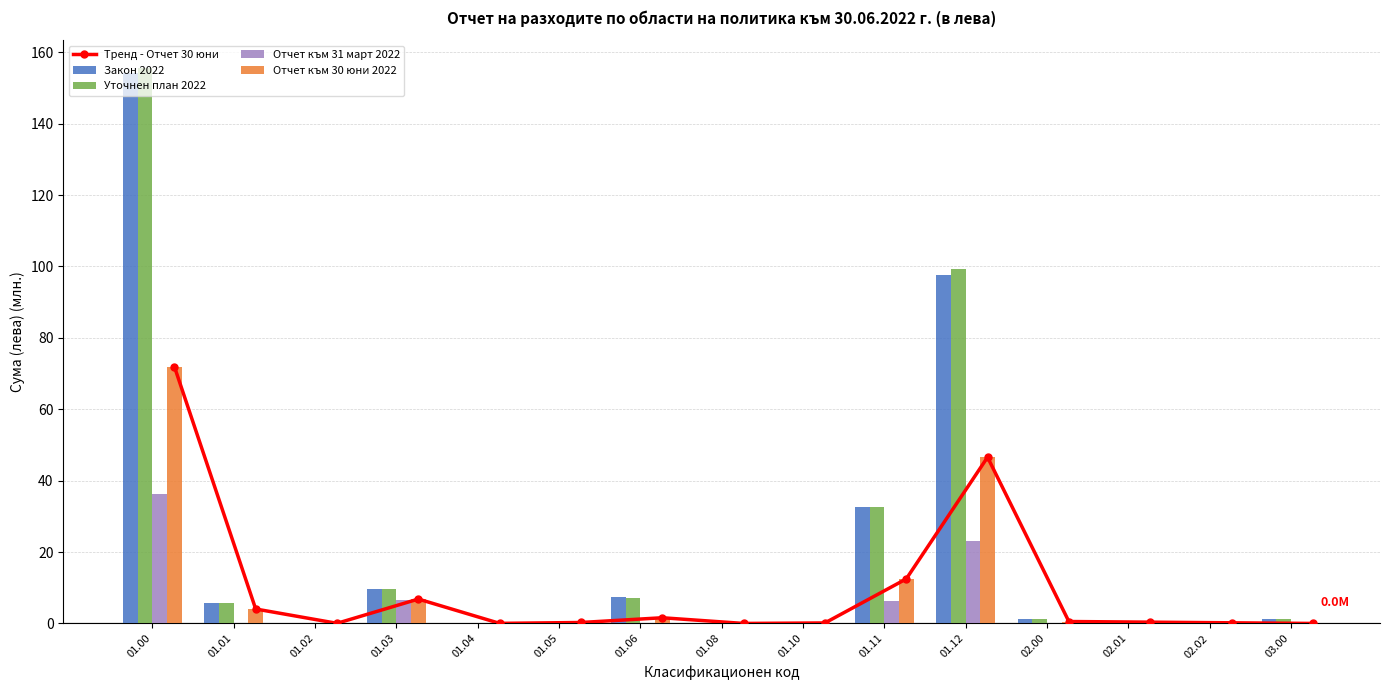

Rank the series at 01.01 from lowest to highest value.

Отчет към 31 март 2022, Тренд - Отчет 30 юни, Отчет към 30 юни 2022, Закон 2022, Уточнен план 2022